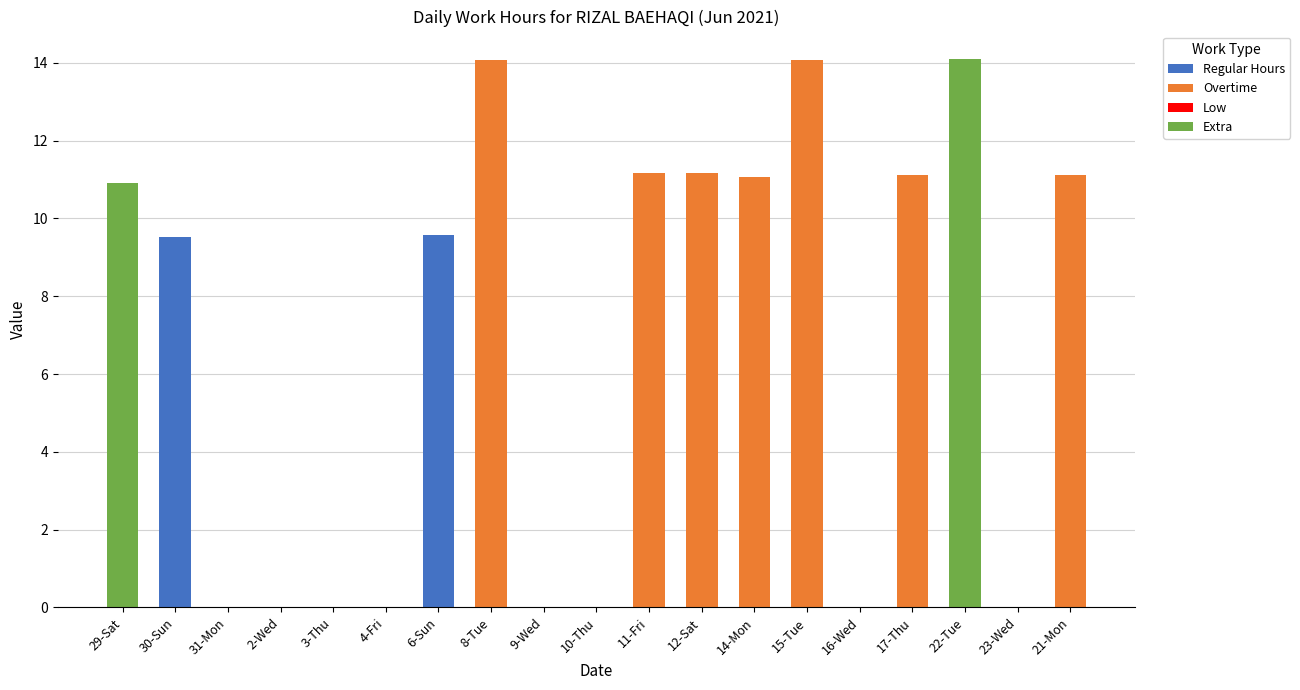

What is the total value across all series at 12-Sat?

11.2